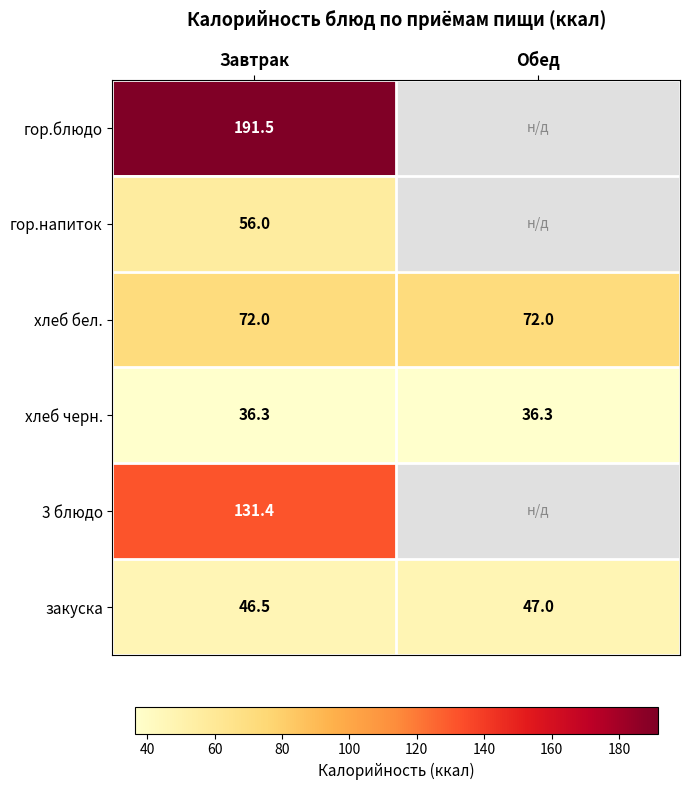

Rank the categories by закуска value from lowest to highest.

Завтрак, Обед